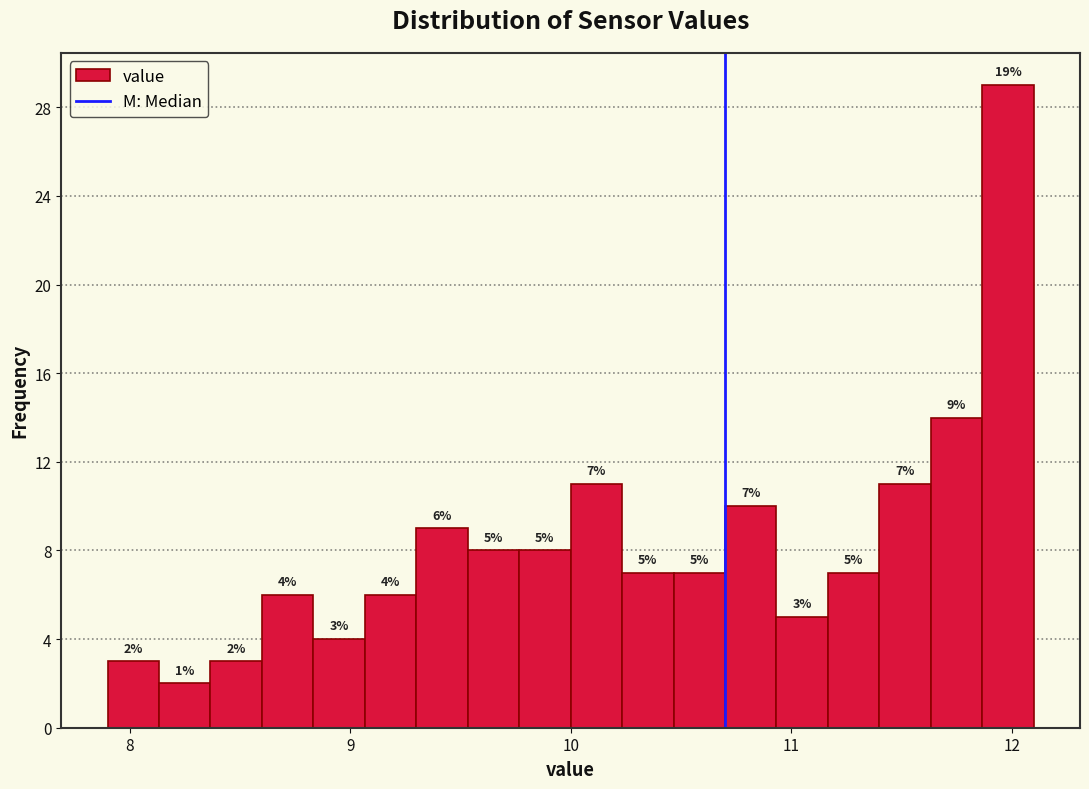

Read against the x-axis, roughly where is the centre of the tallest bar?

12.0